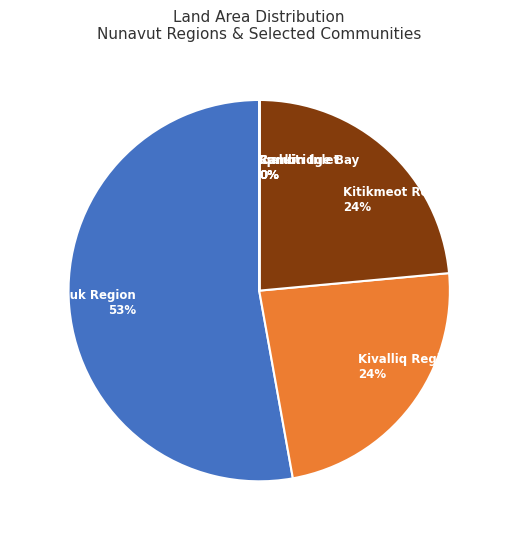

To the nearest percent, what is the average slice percentage?

17%